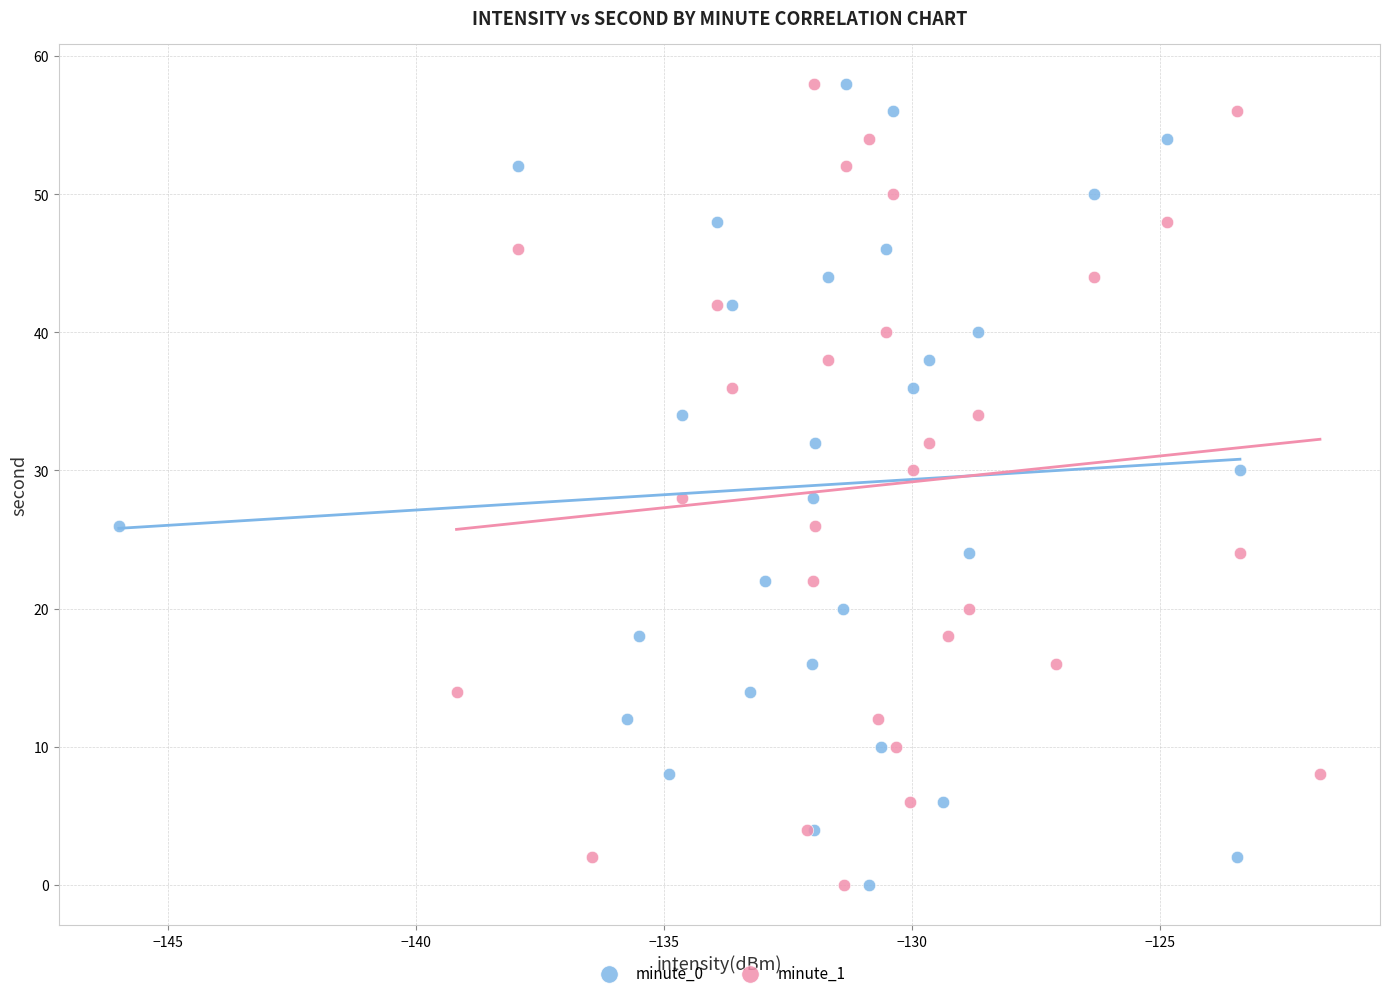

What are all the series names shown in the legend?

minute_0, minute_1